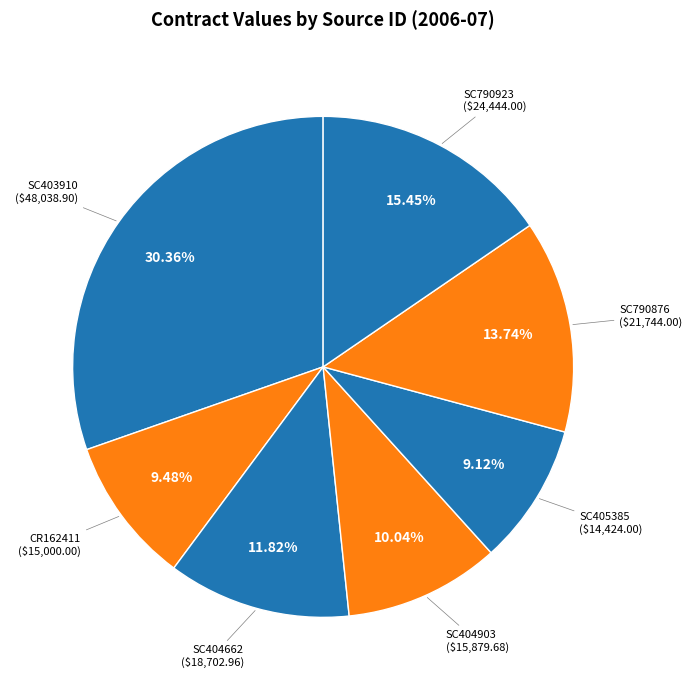

Count the number of slices in the pie.

7